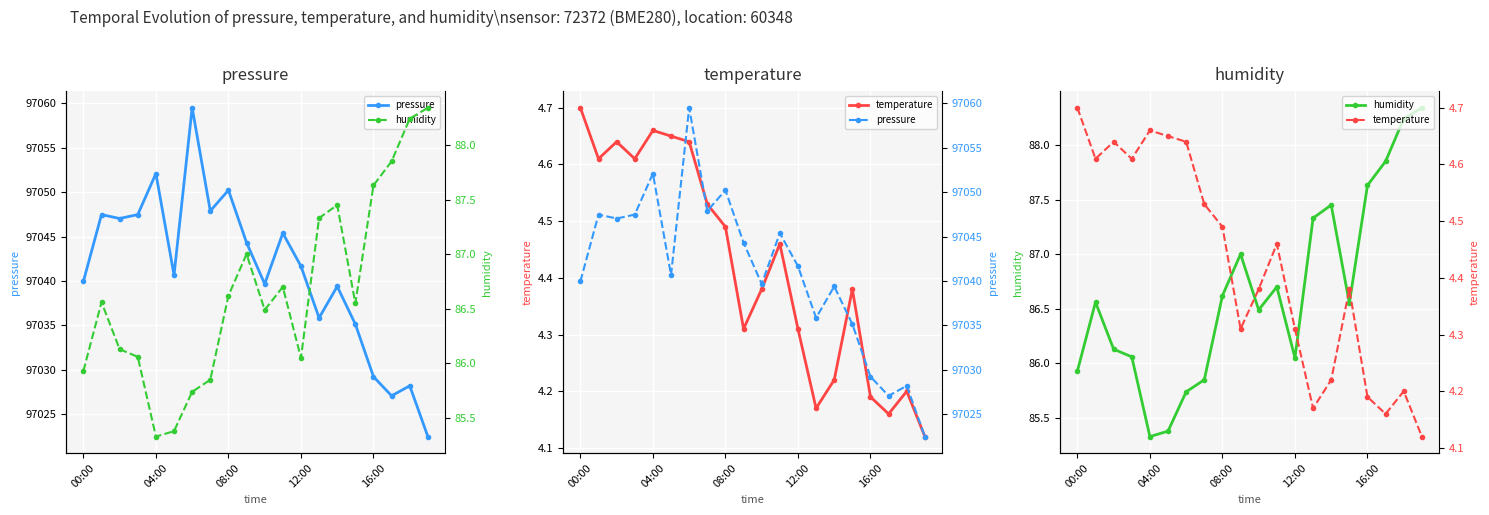

At which label is humidity closest to 86?

12:00